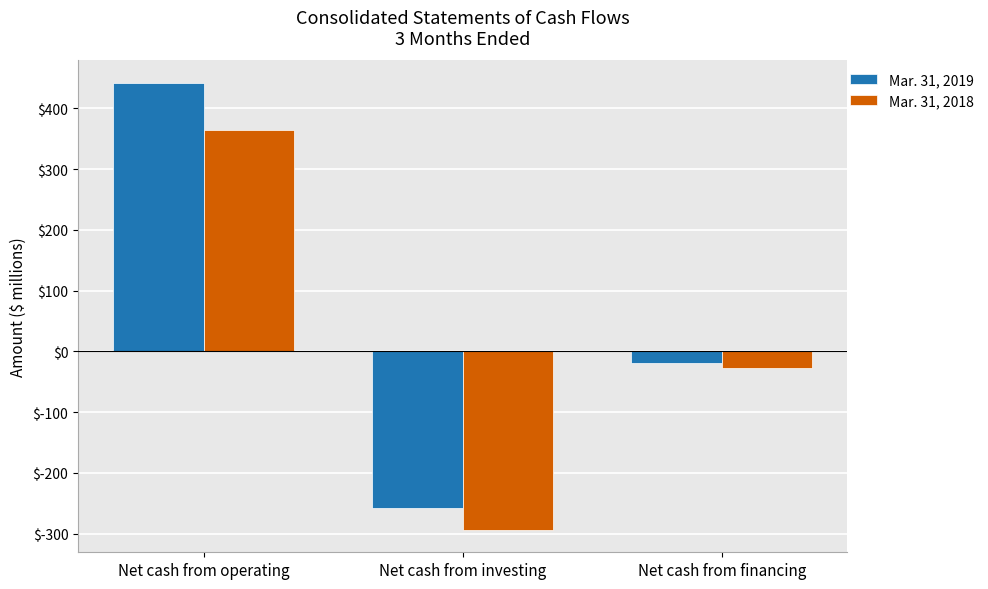

What is the total value across all series at Net cash from operating?

806